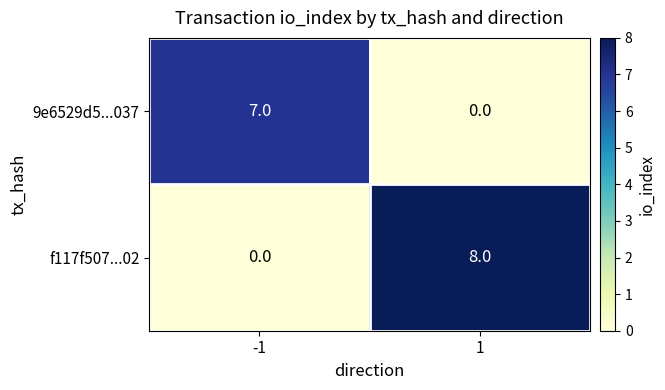

Rank the series at 1 from lowest to highest value.

9e6529d5...037, f117f507...02